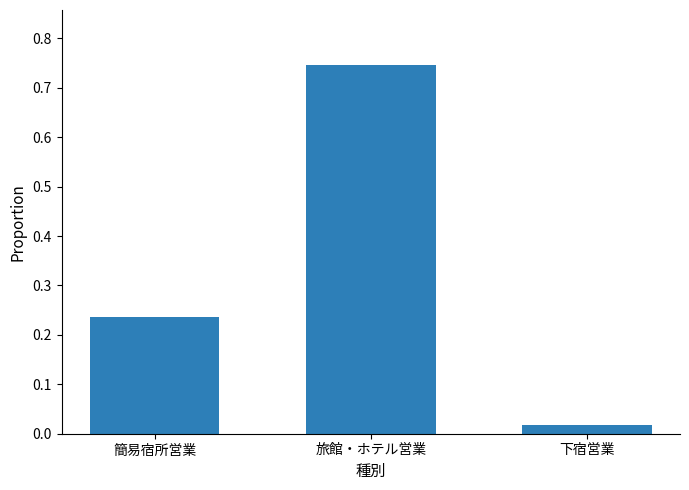

How many series are shown in this chart?

1